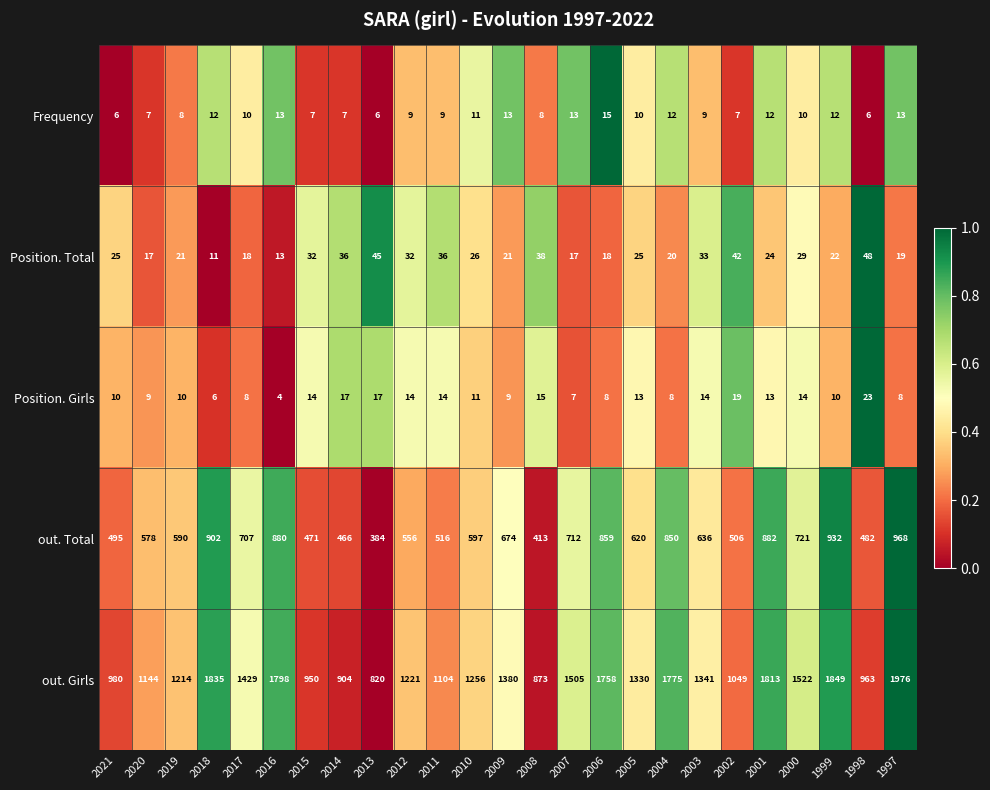

Which series has the widest spread of values?

out. Girls